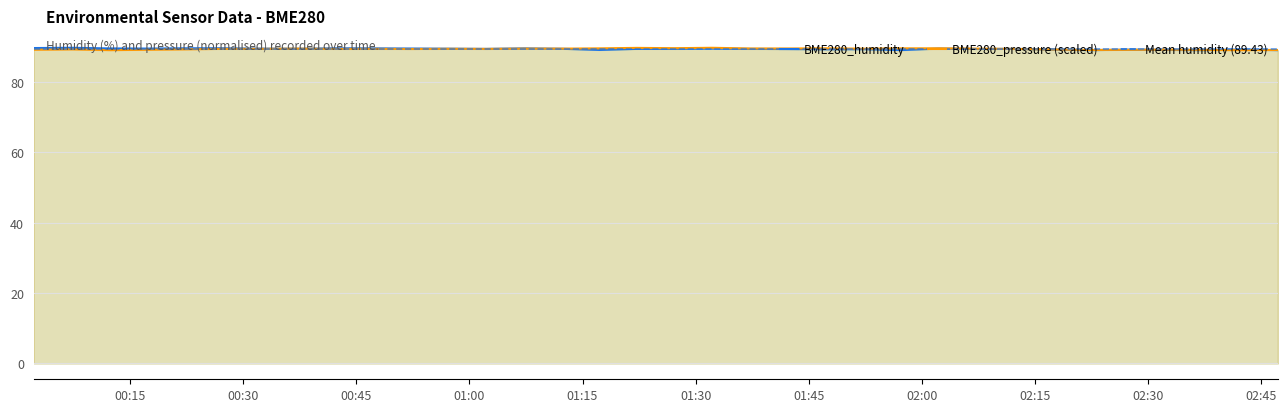

Reading right to left, transcribe all the data shown in this chart.

BME280_humidity: 2023/03/03 02:47:13=89.1	2023/03/03 02:42:18=89.3	2023/03/03 02:37:13=89.1	2023/03/03 02:32:13=89.2	2023/03/03 02:27:13=89.2	2023/03/03 02:22:14=89.1	2023/03/03 02:17:13=89.3	2023/03/03 02:12:15=89.5	2023/03/03 02:07:13=89.4	2023/03/03 02:02:13=89.5	2023/03/03 01:57:16=89.1	2023/03/03 01:52:23=89.4	2023/03/03 01:47:14=89.3	2023/03/03 01:42:14=89.4	2023/03/03 01:37:14=89.4	2023/03/03 01:32:13=89.5	2023/03/03 01:27:13=89.5	2023/03/03 01:22:13=89.5	2023/03/03 01:17:16=89.2	2023/03/03 01:12:14=89.5	2023/03/03 01:07:16=89.6	2023/03/03 01:02:13=89.4	2023/03/03 00:57:15=89.5	2023/03/03 00:52:28=89.6	2023/03/03 00:47:24=89.6	2023/03/03 00:42:17=89.6	2023/03/03 00:37:23=89.5	2023/03/03 00:32:24=89.5	2023/03/03 00:27:20=89.6	2023/03/03 00:22:17=89.6	2023/03/03 00:17:18=89.5	2023/03/03 00:12:22=89.6	2023/03/03 00:07:20=89.8	2023/03/03 00:02:13=89.7
BME280_pressure: 2023/03/03 02:47:13=89.2	2023/03/03 02:42:18=89.1	2023/03/03 02:37:13=89.2	2023/03/03 02:32:13=89.2	2023/03/03 02:27:13=89.2	2023/03/03 02:22:14=89.1	2023/03/03 02:17:13=89.3	2023/03/03 02:12:15=89.5	2023/03/03 02:07:13=89.5	2023/03/03 02:02:13=89.6	2023/03/03 01:57:16=89.6	2023/03/03 01:52:23=89.5	2023/03/03 01:47:14=89.6	2023/03/03 01:42:14=89.6	2023/03/03 01:37:14=89.6	2023/03/03 01:32:13=89.8	2023/03/03 01:27:13=89.6	2023/03/03 01:22:13=89.7	2023/03/03 01:17:16=89.6	2023/03/03 01:12:14=89.5	2023/03/03 01:07:16=89.5	2023/03/03 01:02:13=89.5	2023/03/03 00:57:15=89.5	2023/03/03 00:52:28=89.4	2023/03/03 00:47:24=89.5	2023/03/03 00:42:17=89.4	2023/03/03 00:37:23=89.5	2023/03/03 00:32:24=89.5	2023/03/03 00:27:20=89.5	2023/03/03 00:22:17=89.3	2023/03/03 00:17:18=89.2	2023/03/03 00:12:22=89.1	2023/03/03 00:07:20=89.3	2023/03/03 00:02:13=89.2